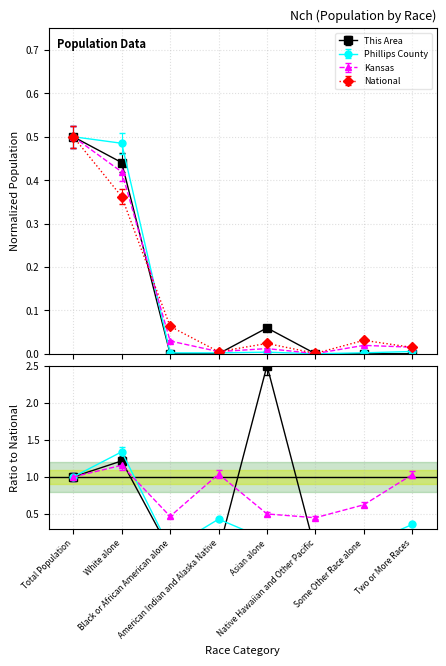

Reading left to right, transcribe all the data shown in this chart.

This Area: 0.5	0.4	0.0	0.0	0.1	0.0	0.0	0.0
Phillips County: 0.5	0.5	0.0	0.0	0.0	0.0	0.0	0.0
Kansas: 0.5	0.4	0.0	0.0	0.0	0.0	0.0	0.0
National: 0.5	0.4	0.1	0.0	0.0	0.0	0.0	0.0